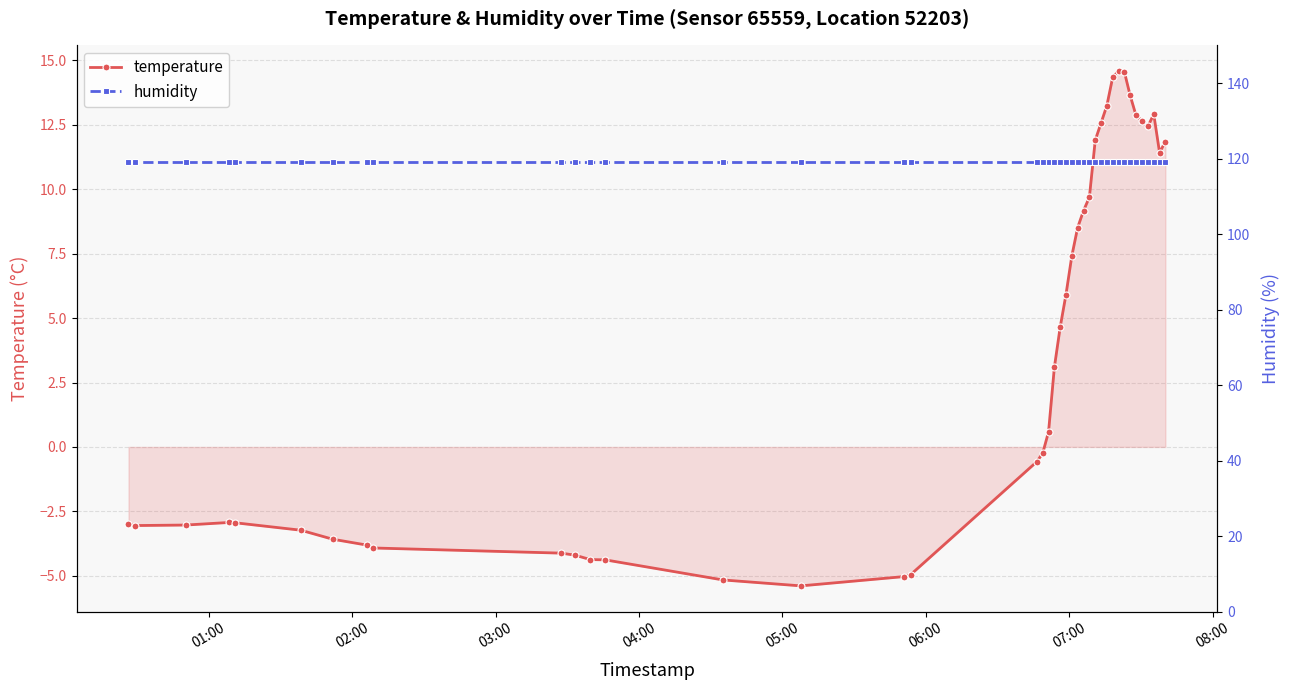

What is the highest value of the temperature series?

14.6